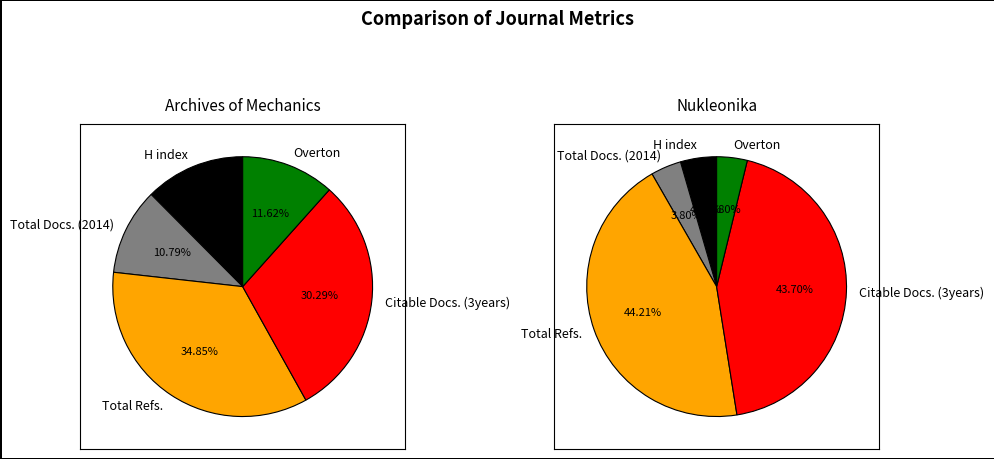

Is there any slice that represents more than half of the pie?

No